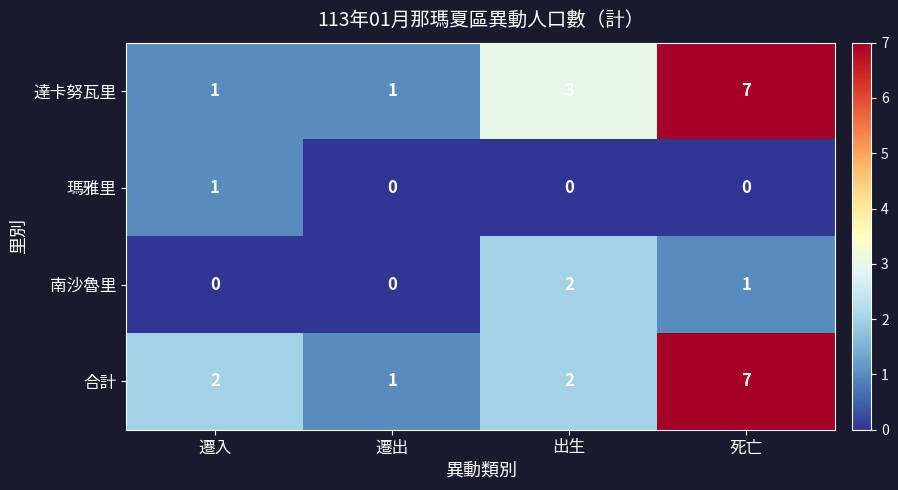

What is the average value of the 合計 series?

3